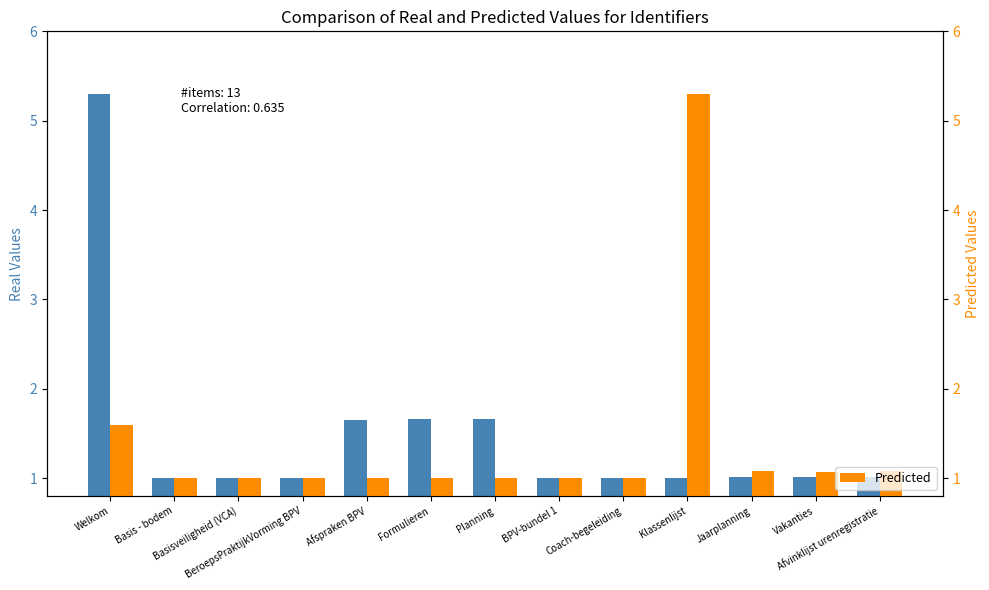

What is the total value across all series at Basisveiligheid (VCA)?

2.0